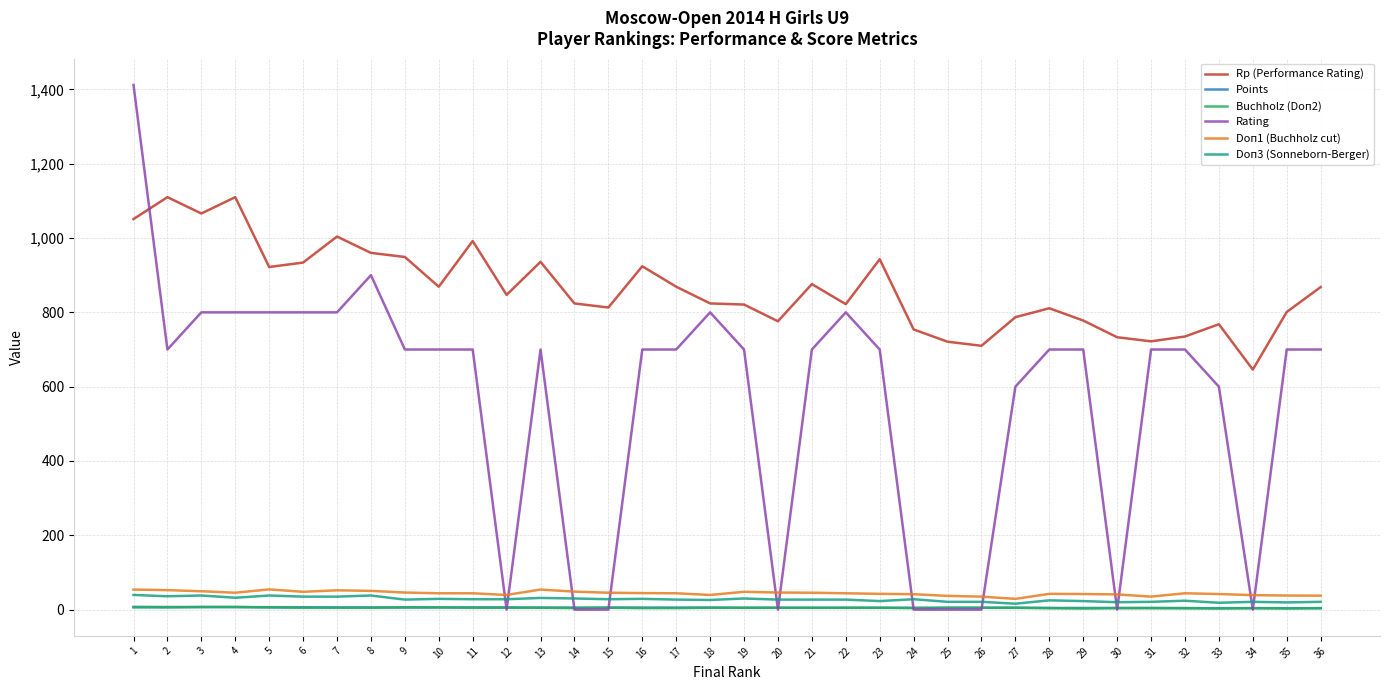

The Doп1 (Buchholz cut) series shows 37.5 at 36. True or false?

True